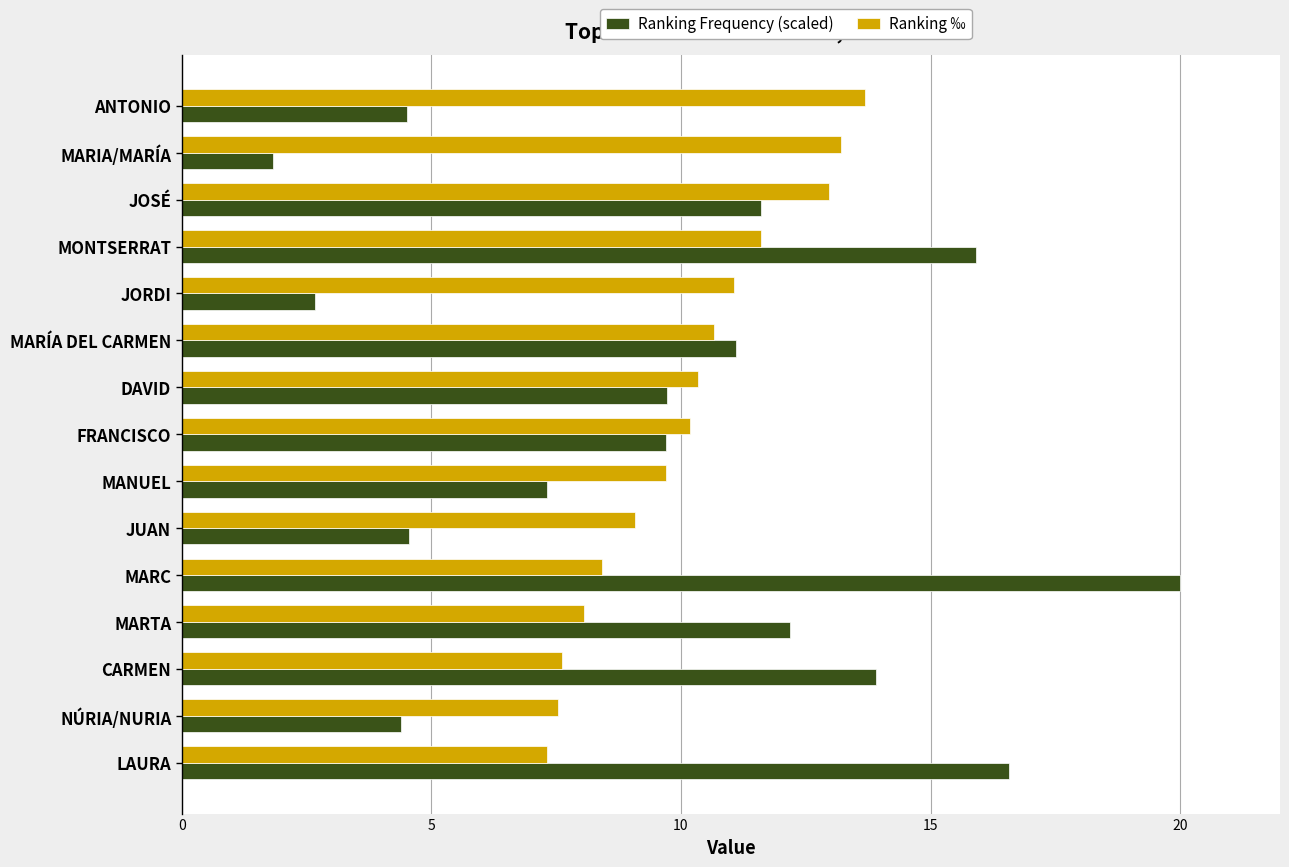

How many series are shown in this chart?

2